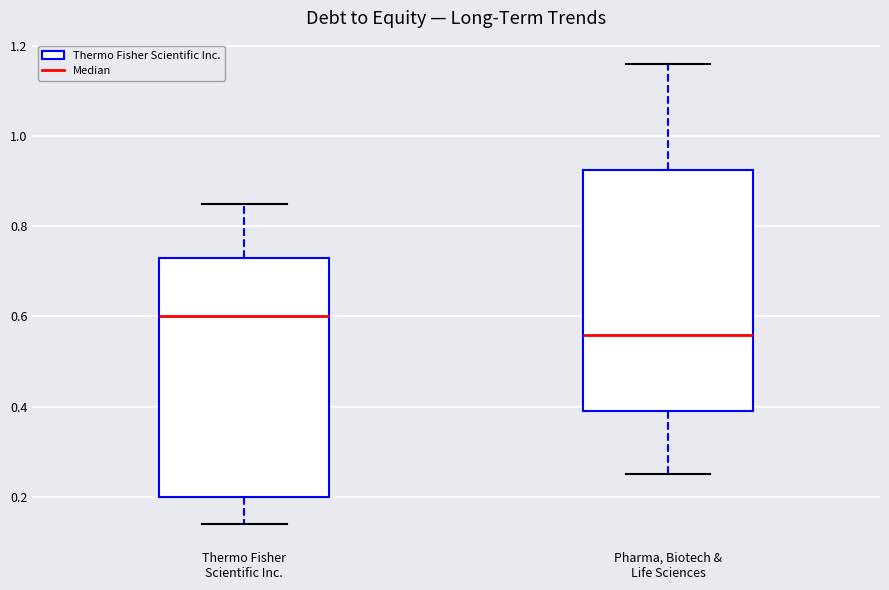

Which box's median line is the lowest?

Pharma, Biotech & Life Sciences